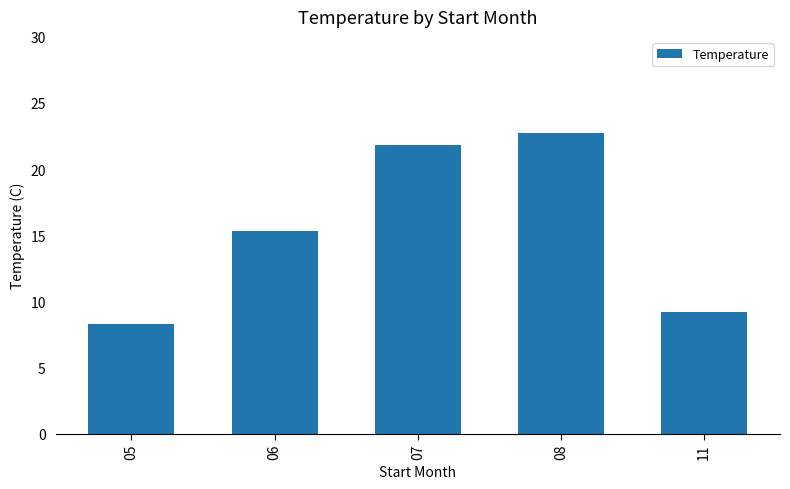

Reading left to right, transcribe all the data shown in this chart.

8.3	15.3	21.8	22.7	9.2